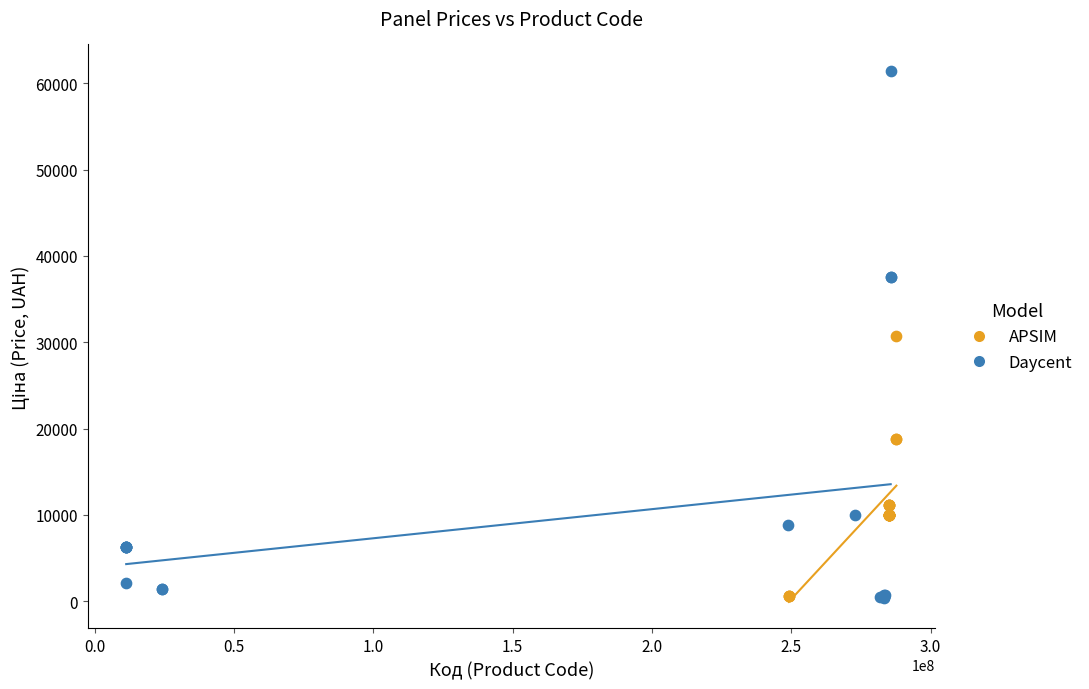

Which series reaches the maximum Y coordinate?

Daycent